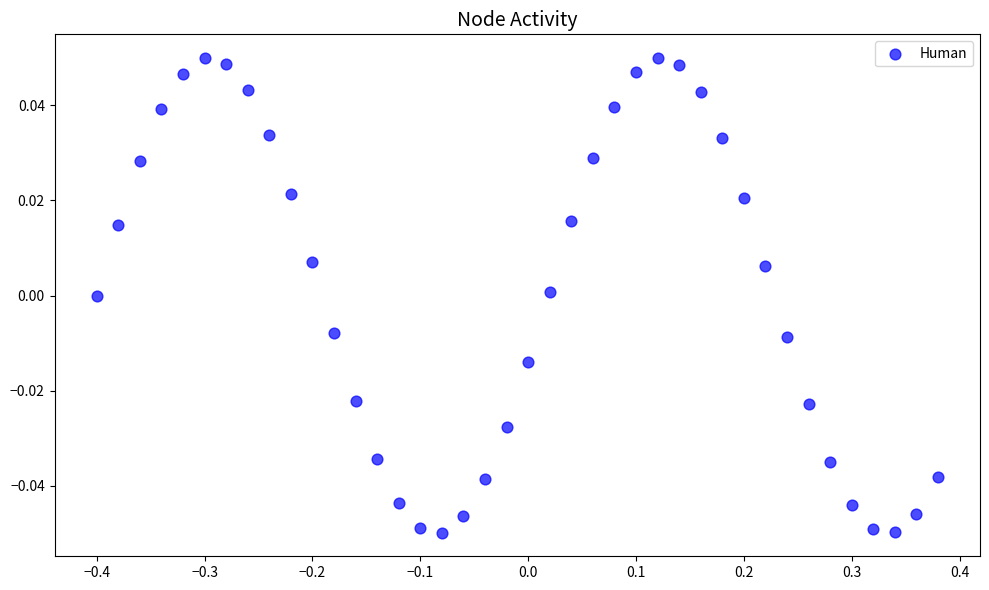

What is the range of X values (max minus min)?

0.8